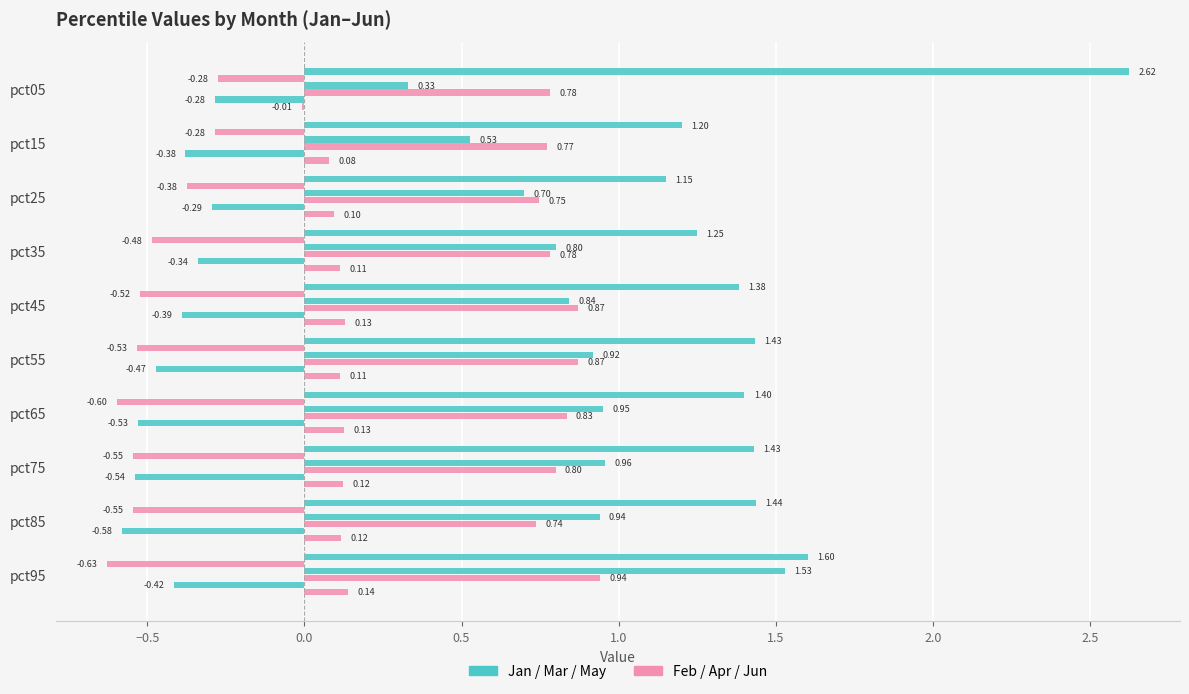

How many data points does each series have?

10